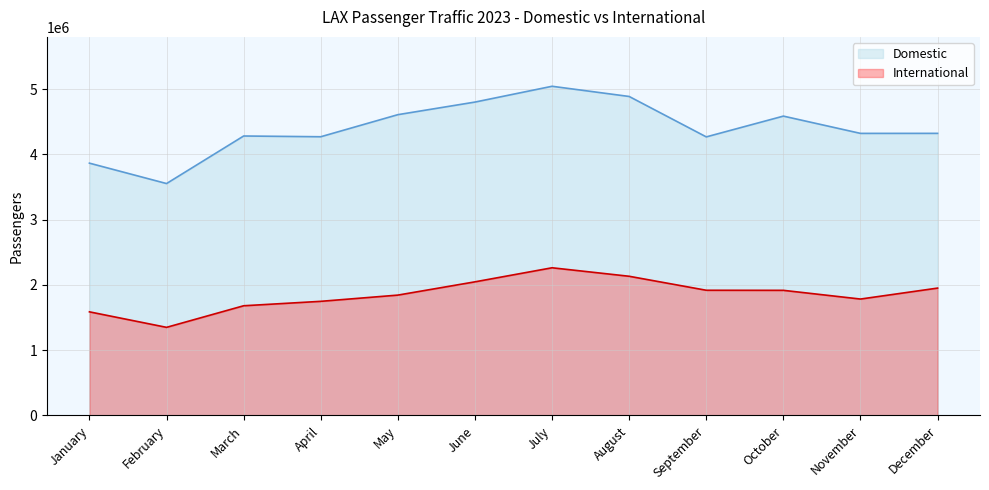

At August, list the series in order from largest to smallest.

Domestic, International